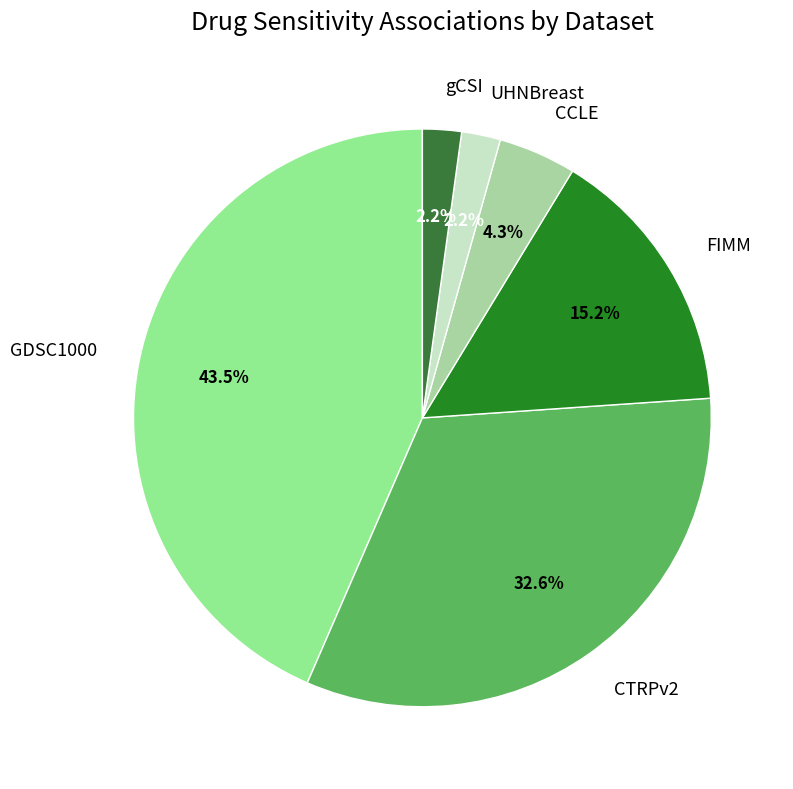

Count the number of slices in the pie.

6